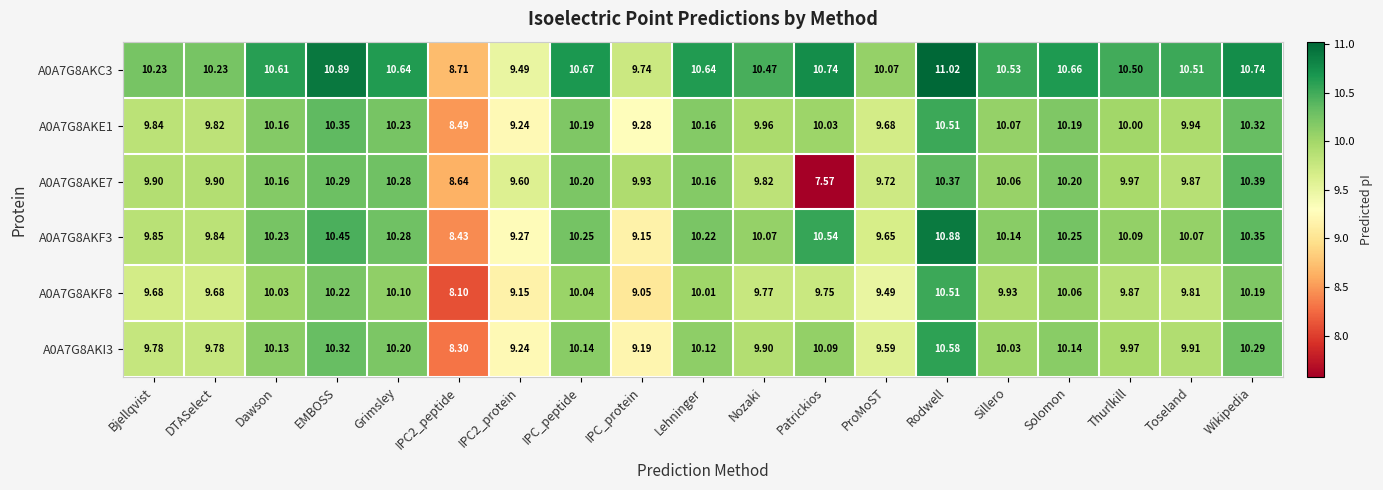

At which category does the chart reach its peak across all series?

Rodwell